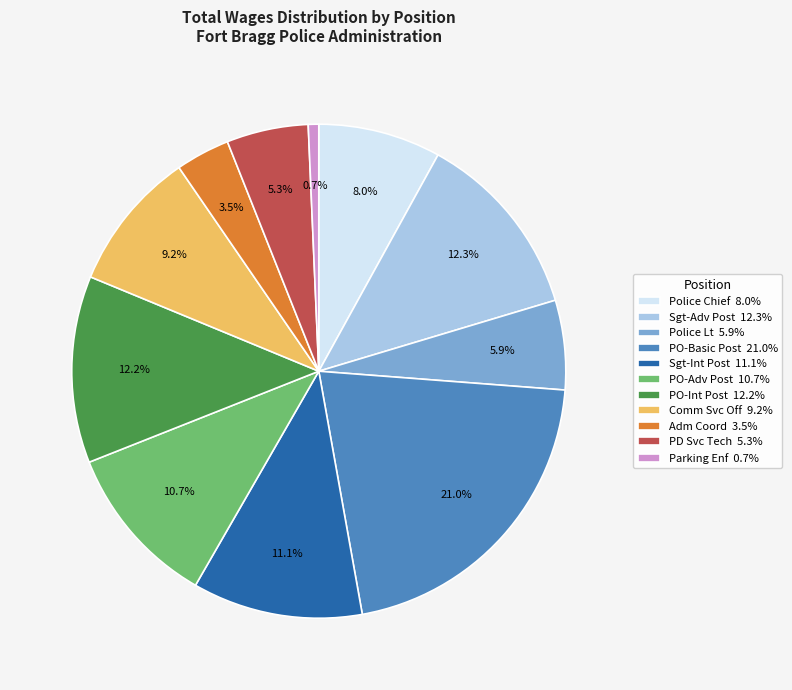

What is the ratio of the value at Sgt-Adv Post 12.3% to the value at PD Svc Tech 5.3%?

2.3